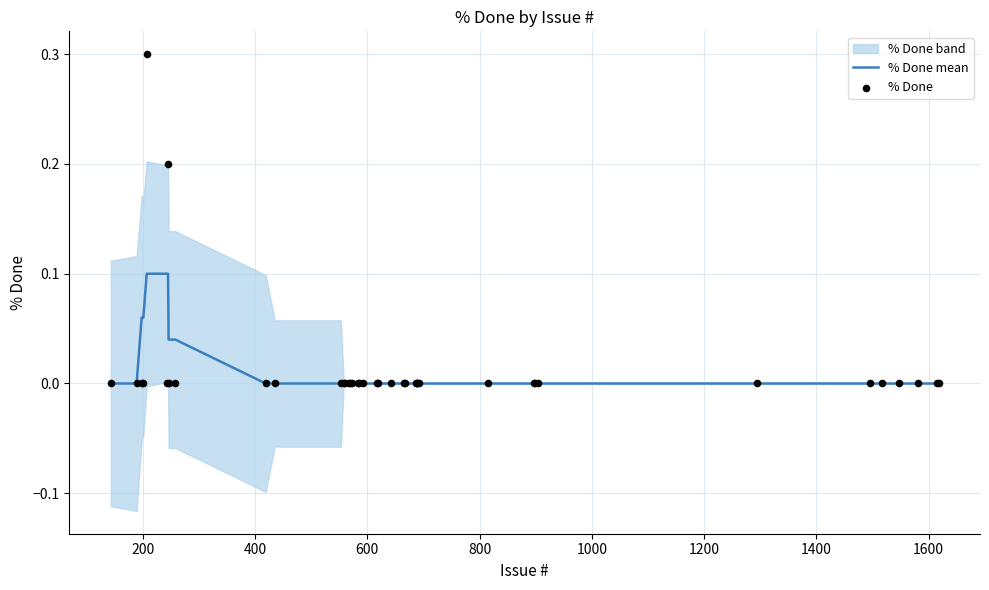

Which series has the widest spread of Y values?

% Done